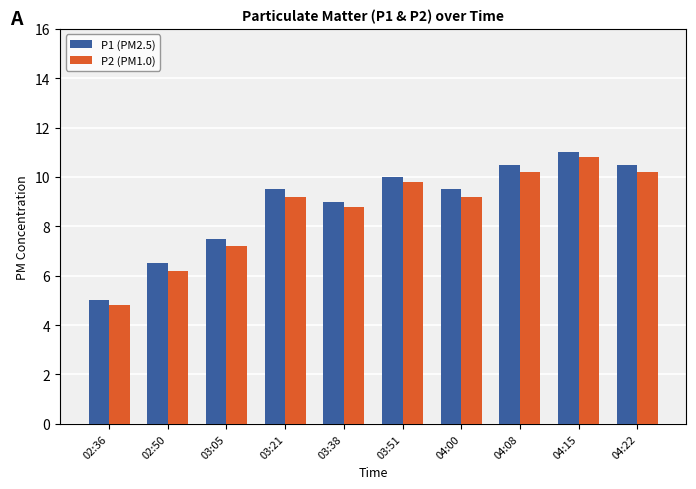

Between 02:36 and 02:50, which series saw the biggest shift?

P1 (PM2.5)